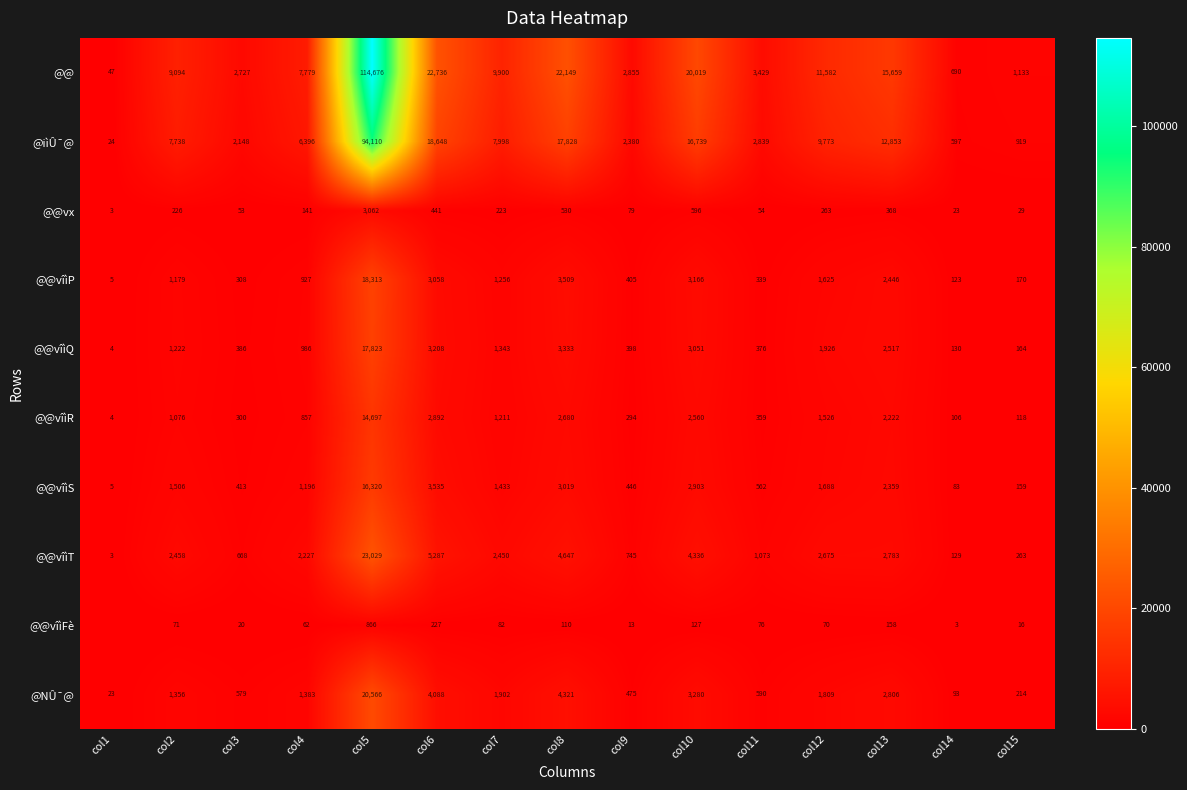

The value of @@vîìQ at col13 is 2517. True or false?

True